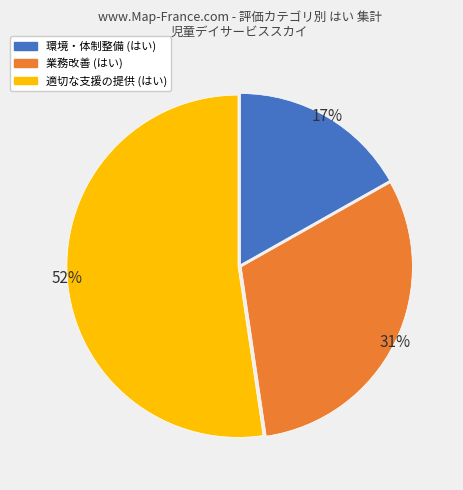

How many slices are in this pie chart?

3